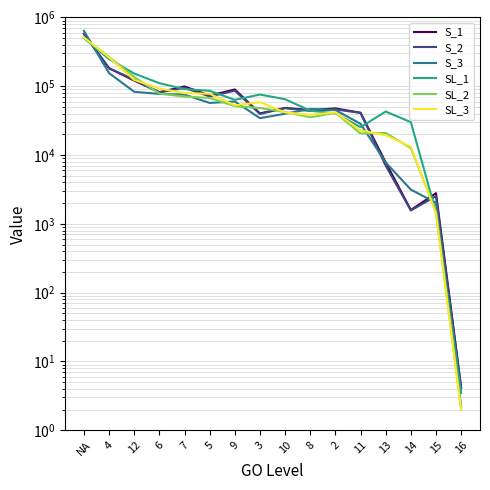

What are all the series names shown in the legend?

S_1, S_2, S_3, SL_1, SL_2, SL_3